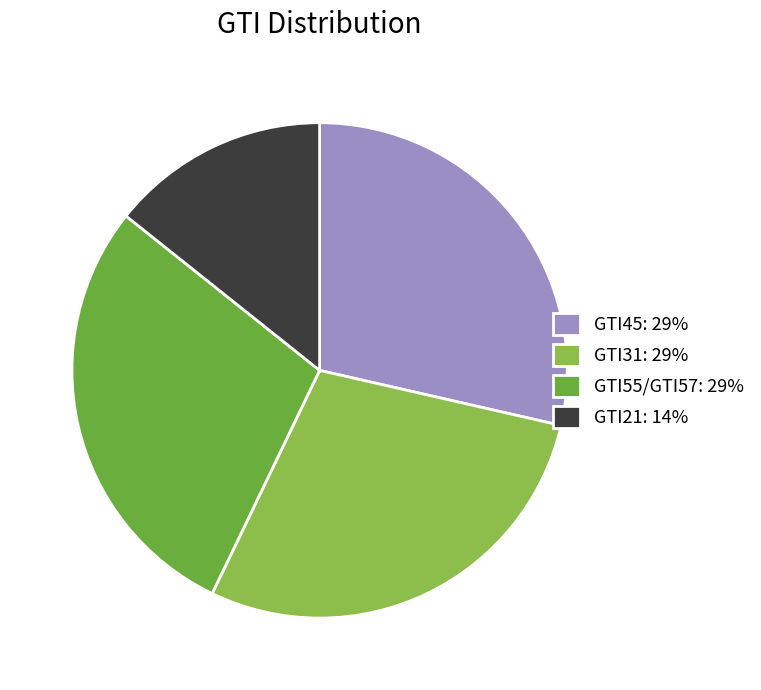

Count the number of slices in the pie.

4